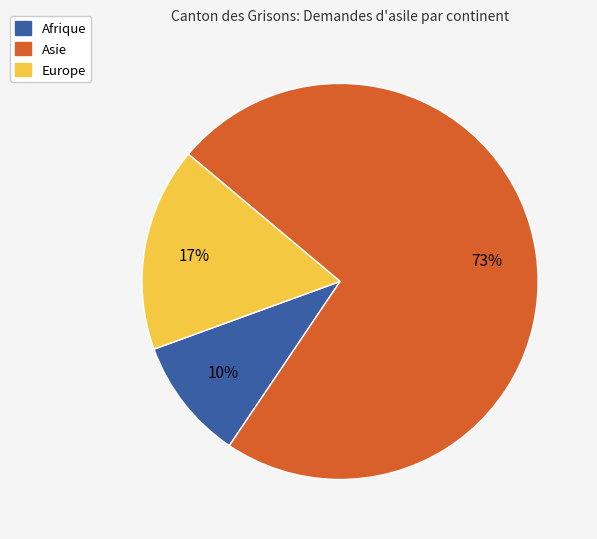

To the nearest percent, what is the average slice percentage?

33%